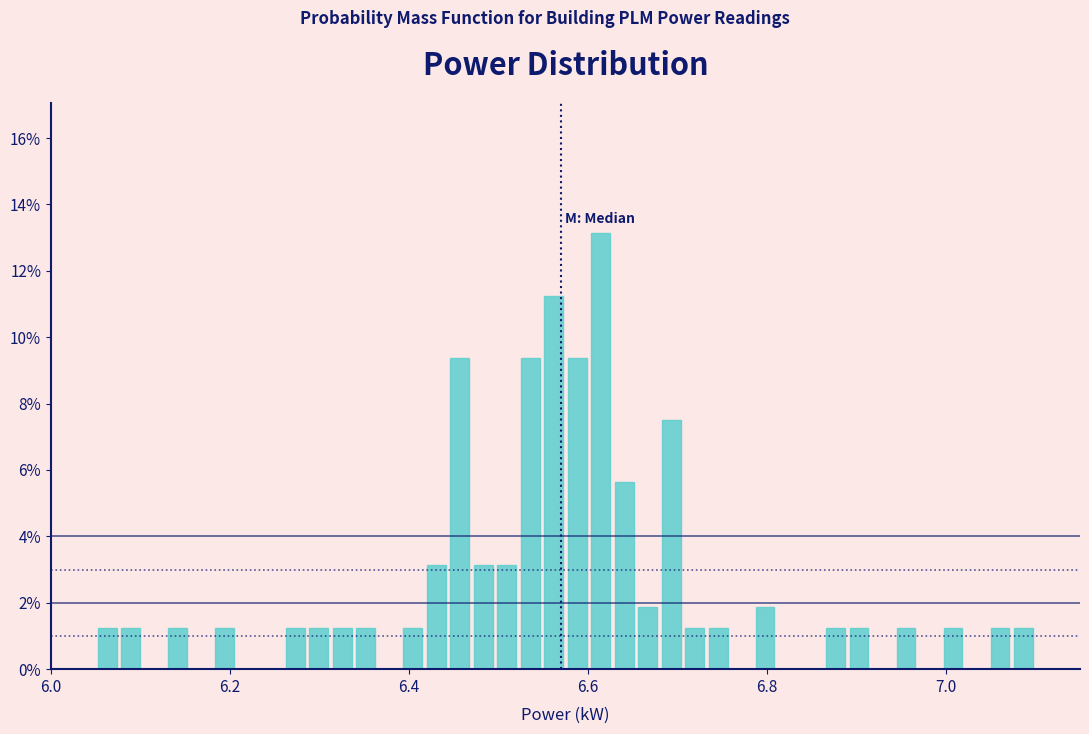

Read against the x-axis, roughly where is the centre of the tallest bar?

6.62